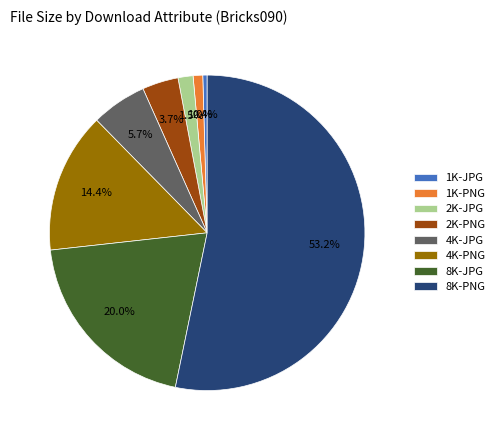

Count the number of slices in the pie.

8